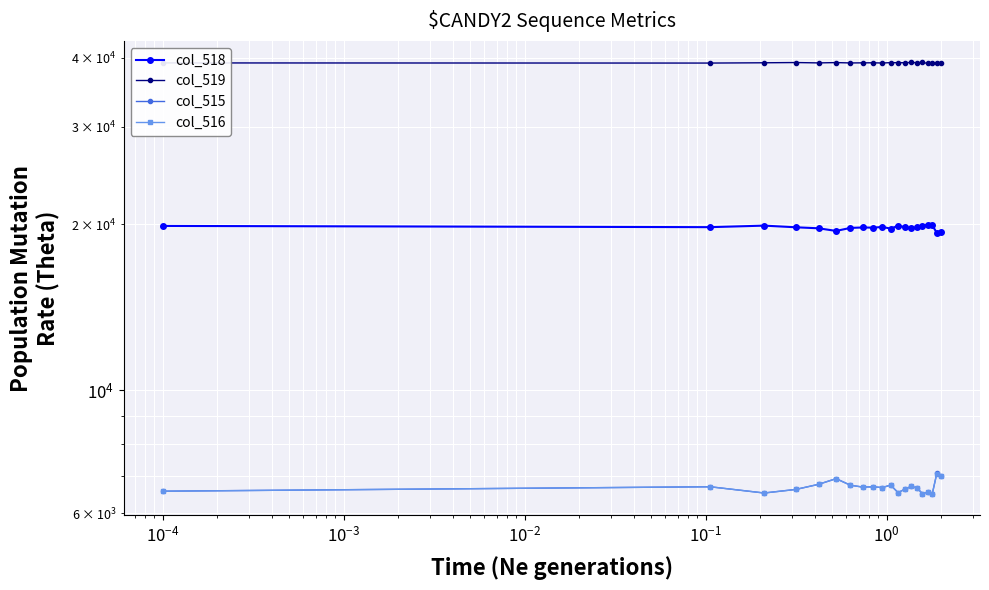

Rank the series by their maximum value, from lowest to highest.

col_516, col_515, col_518, col_519